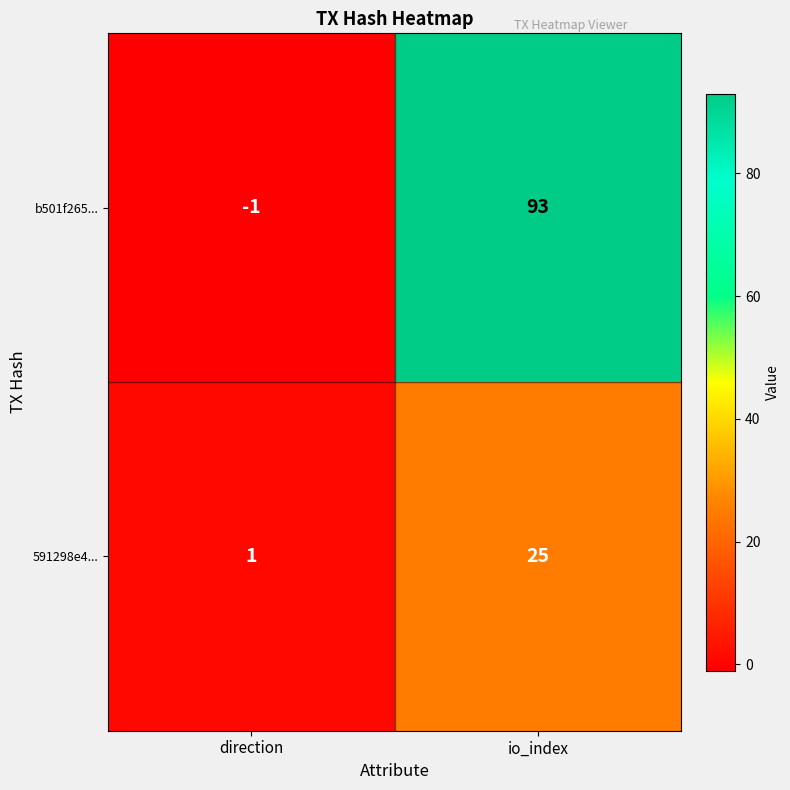

Is the value of b501f265... at io_index greater than the value of 591298e4... at direction?

Yes